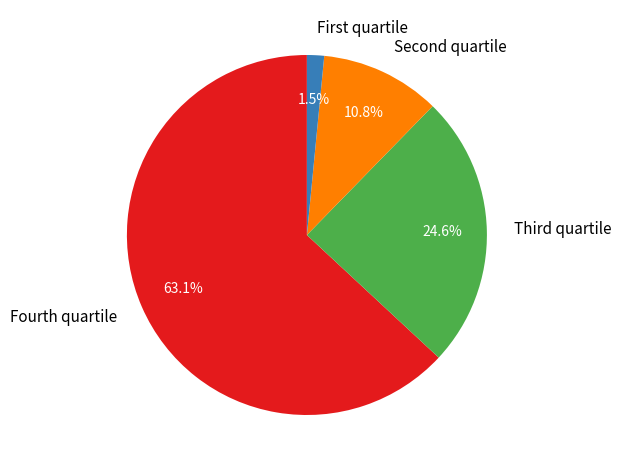

How many segments does this pie chart have?

4